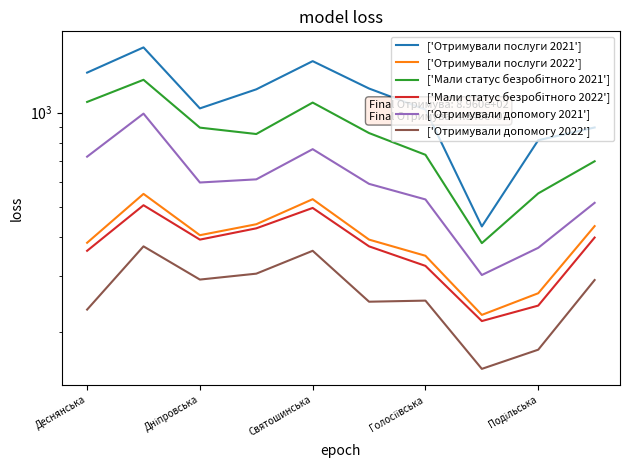

What are all the series names shown in the legend?

['Отримували послуги 2021'], ['Отримували послуги 2022'], ['Мали статус безробітного 2021'], ['Мали статус безробітного 2022'], ['Отримували допомогу 2021'], ['Отримували допомогу 2022']